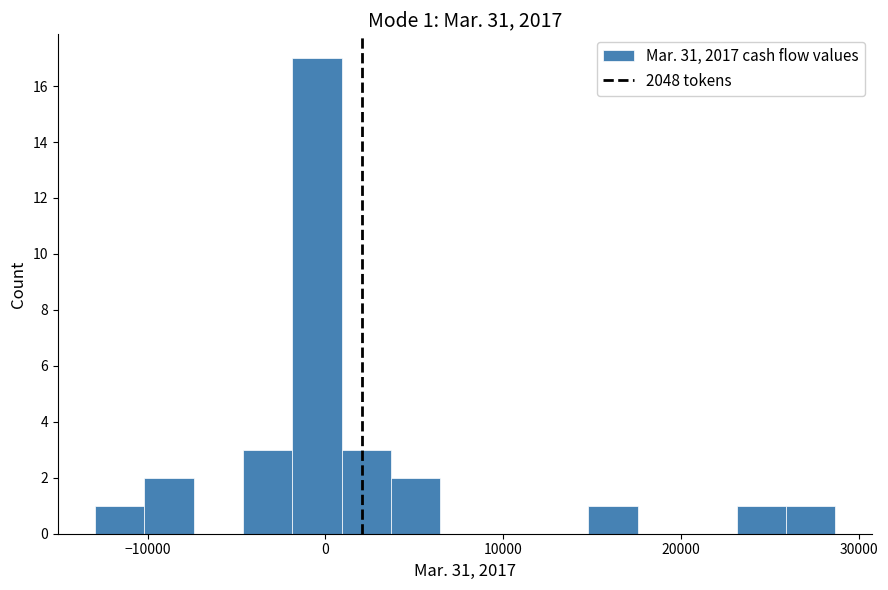

Read against the x-axis, roughly where is the centre of the tallest bar?

0